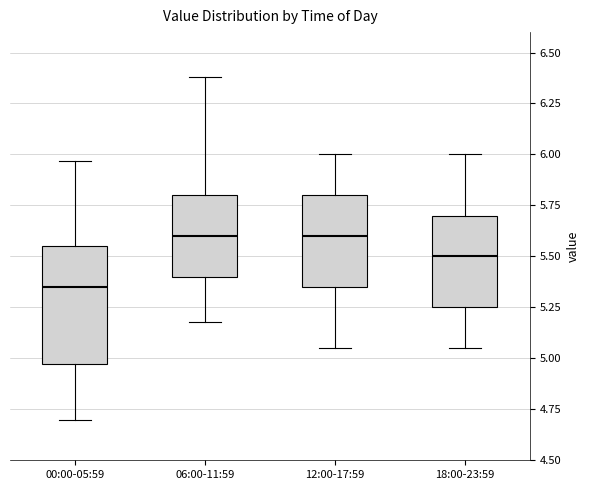

Reading left to right, transcribe this box plot: for each box, give where its median line is, the range the box spans, and where its two whiskers end, as read against the y-axis. The values are not printed on the chart, so give them approximately, as read against the axis.

00:00-05:59: median 5.35, box 4.95 to 5.55, whiskers 4.70 to 5.95
06:00-11:59: median 5.60, box 5.40 to 5.80, whiskers 5.20 to 6.40
12:00-17:59: median 5.60, box 5.35 to 5.80, whiskers 5.05 to 6.00
18:00-23:59: median 5.50, box 5.25 to 5.70, whiskers 5.05 to 6.00